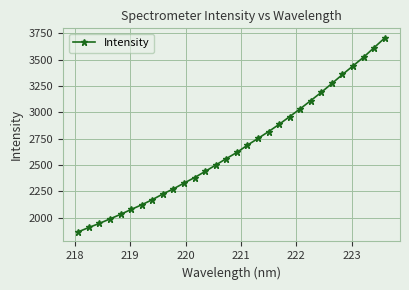

How many values exceed 2619?

15